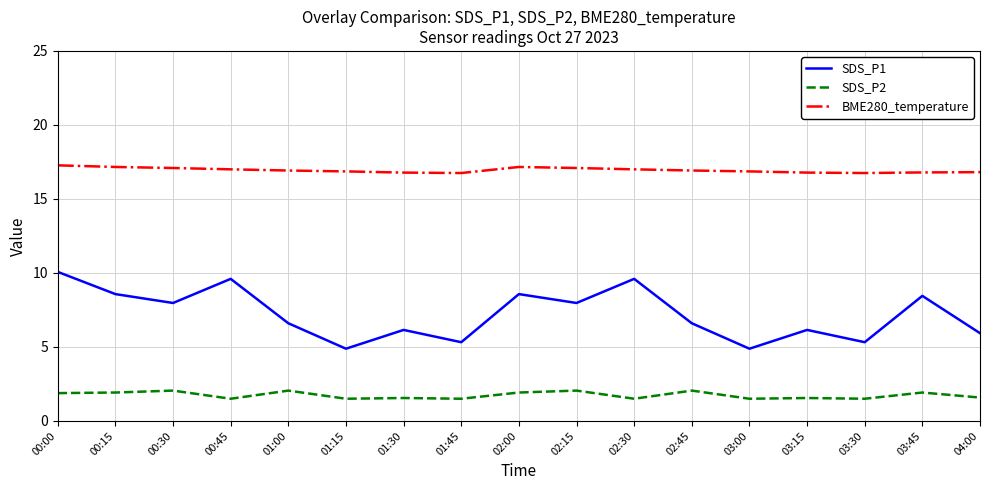

How many lines are shown in the chart?

3